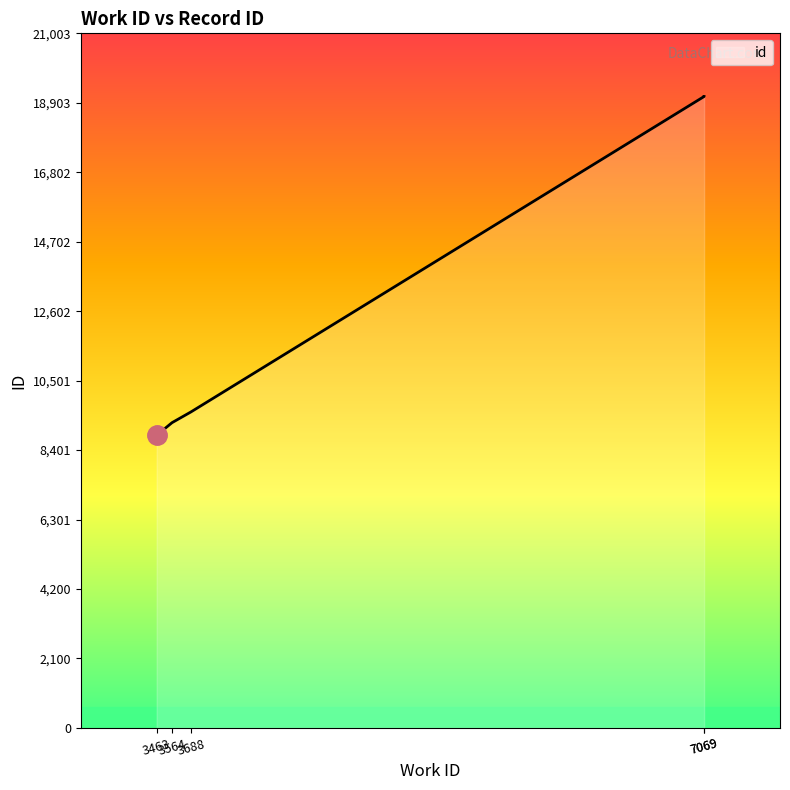

Does the chart have visible grid lines?

No